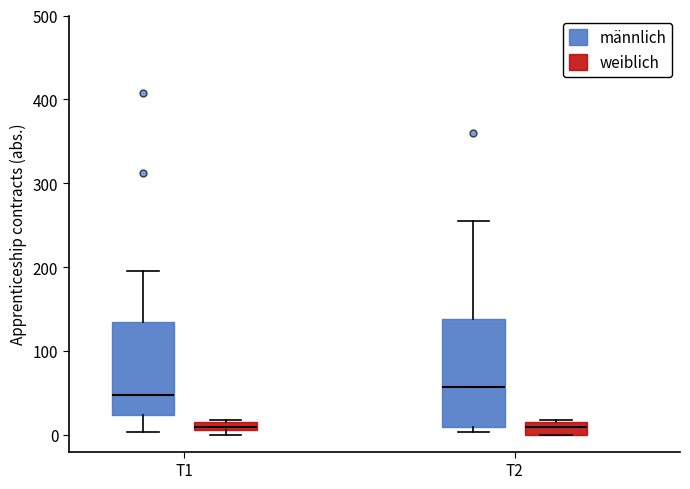

Where is the lower edge of the box for T2 (weiblich) on the y-axis? The values are not printed on the chart, so give them approximately, as read against the axis.

0